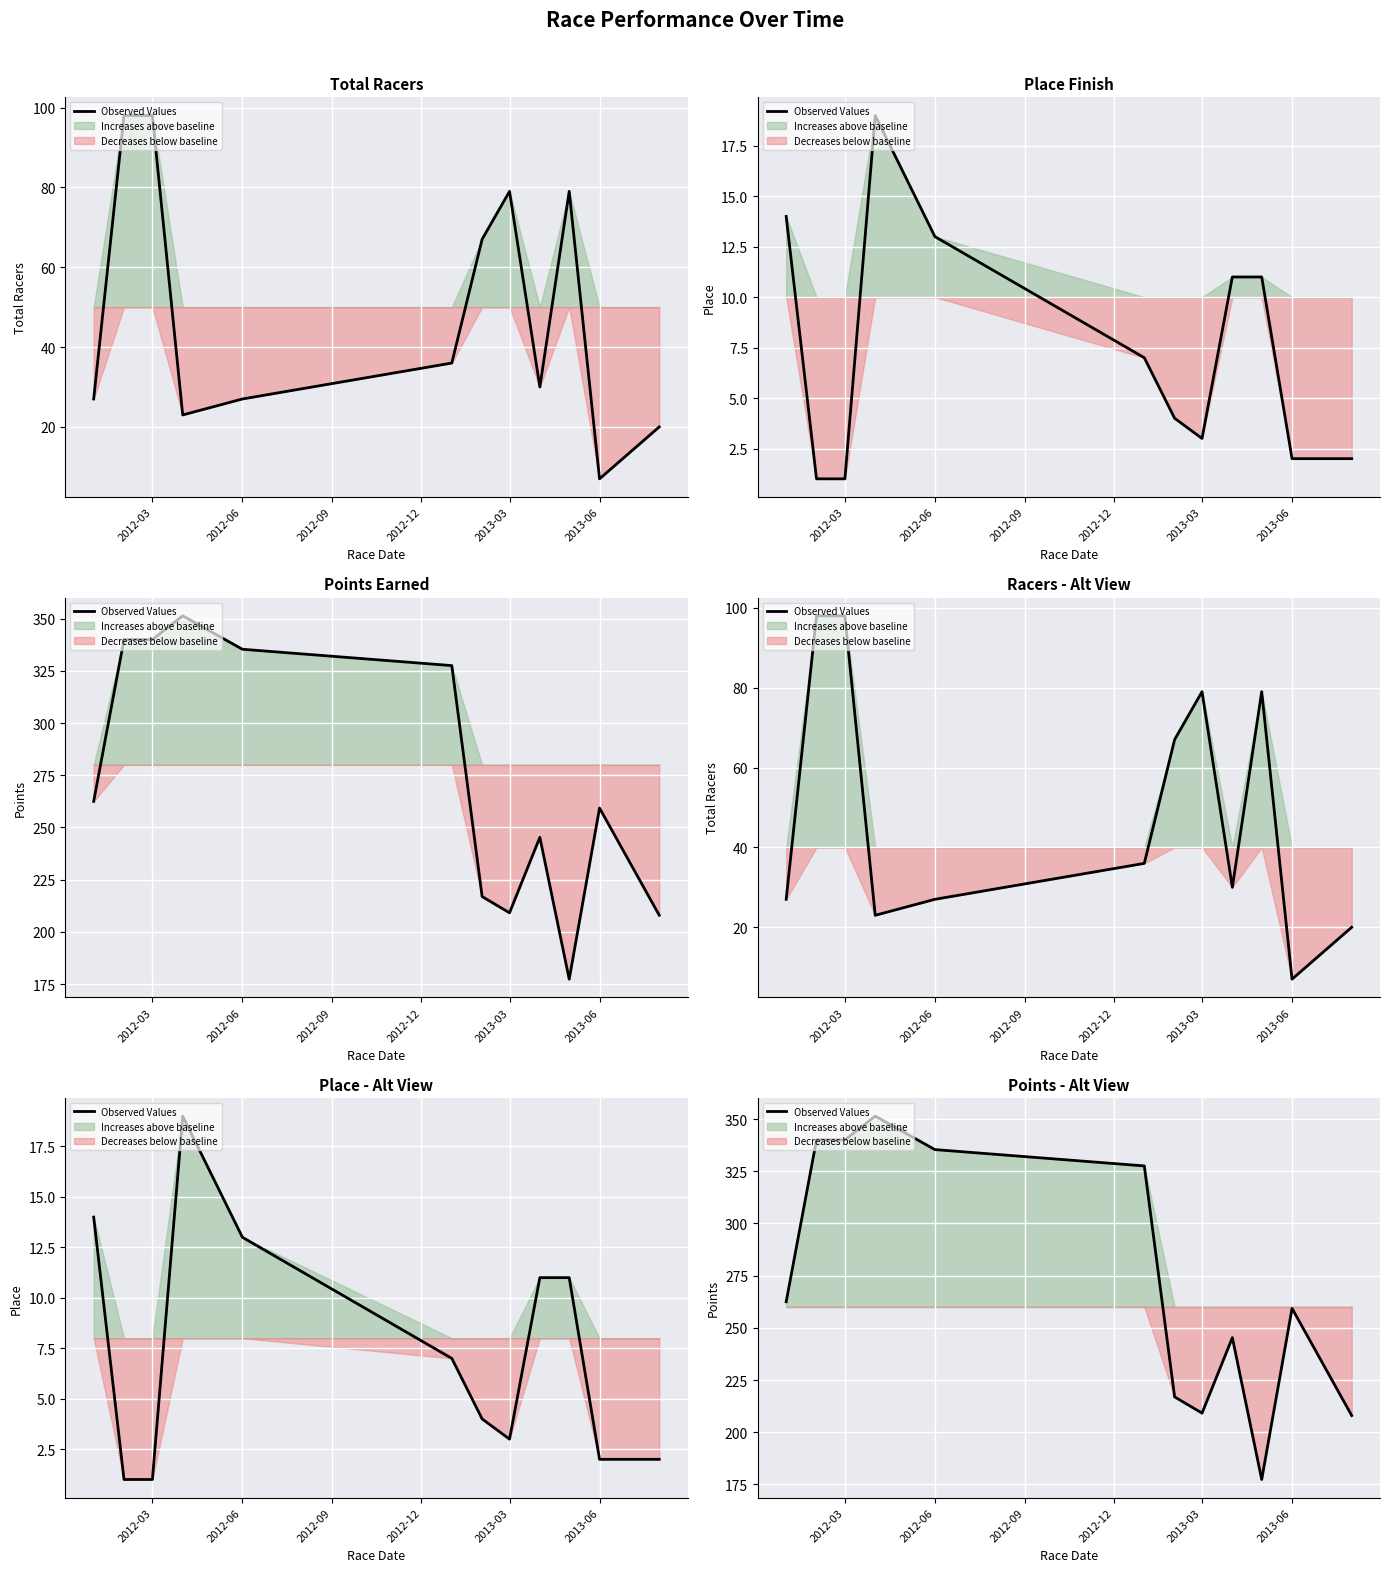

What is the label of the 6th point from the left?

2013-06